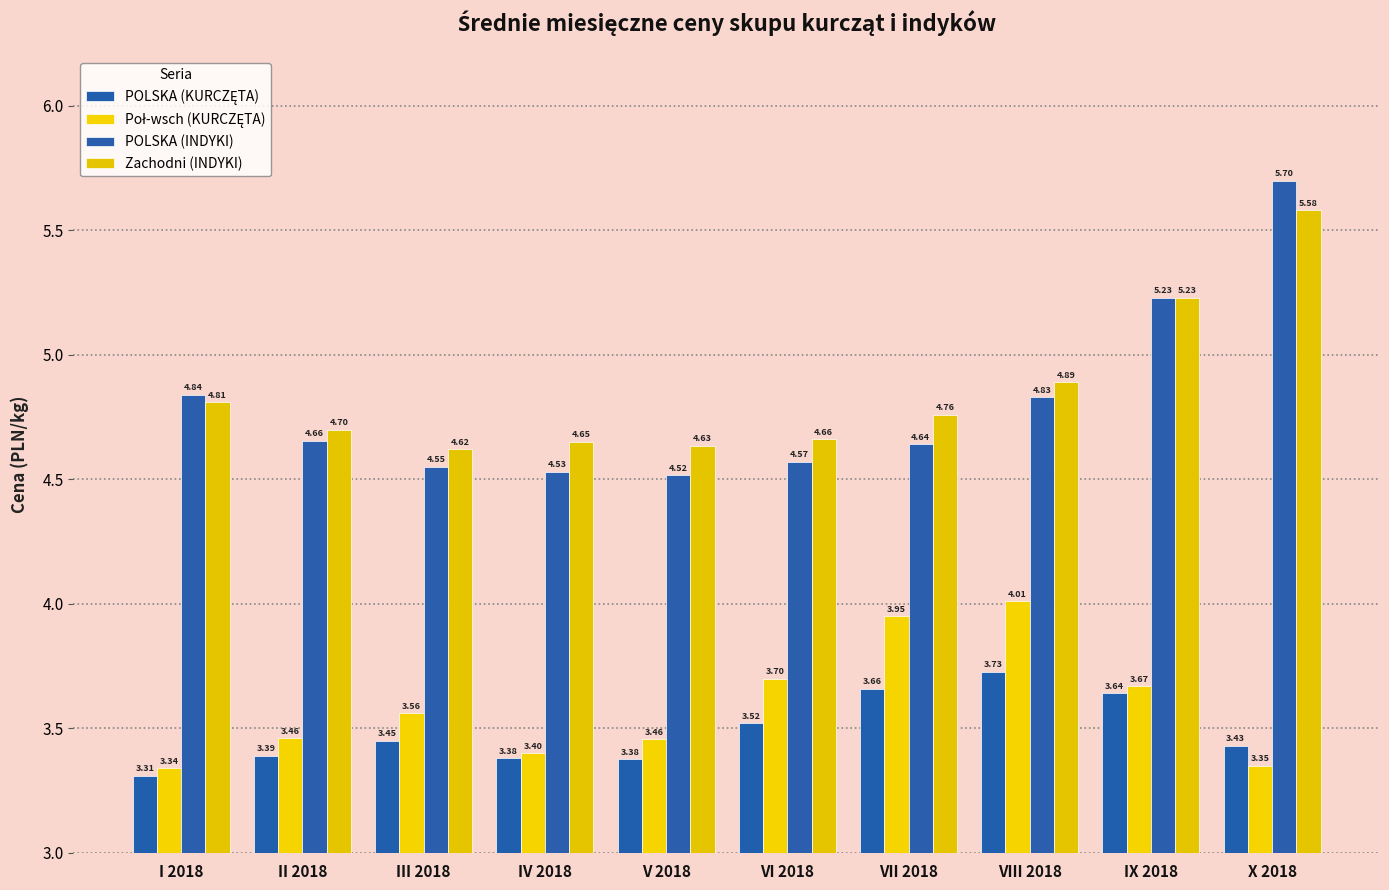

Between II 2018 and IX 2018, which series saw the biggest shift?

POLSKA (INDYKI)